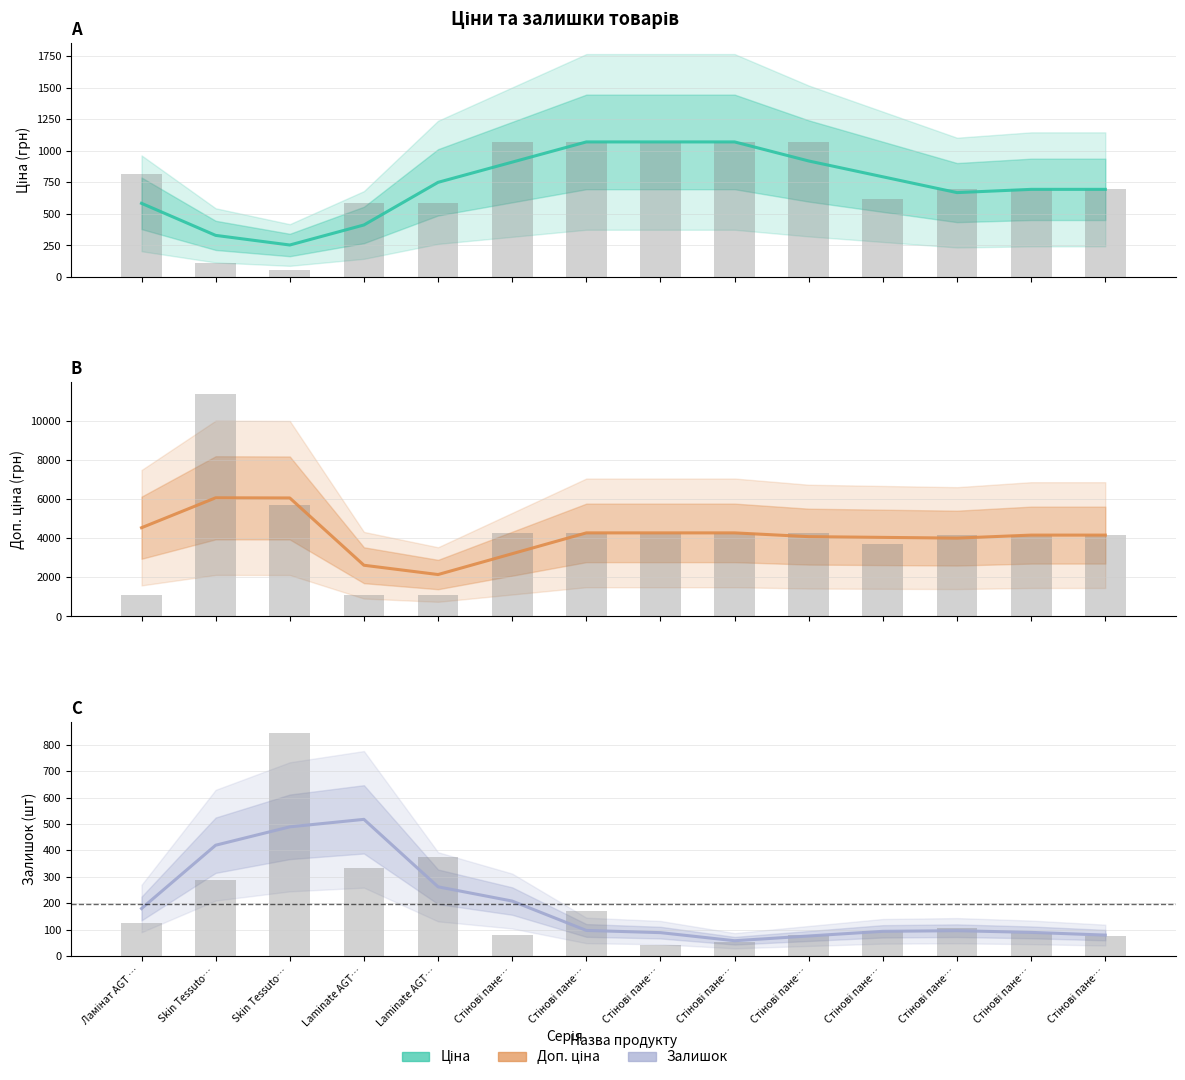

What is the difference between the Залишок values at Skin Tessuto… and Стінові пане…?

410.3